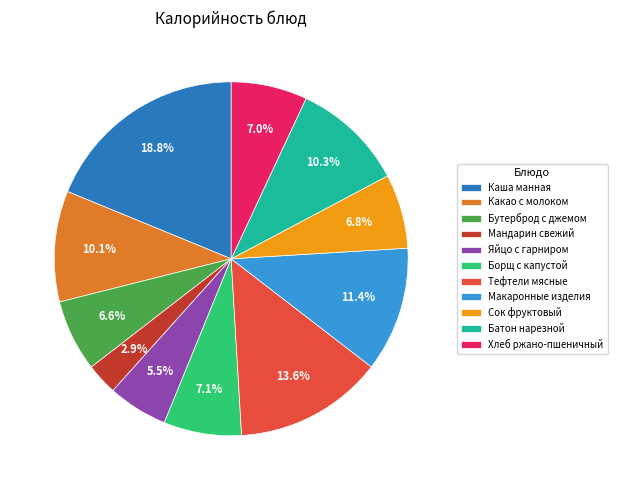

Is it true that Каша манная is 33% of the pie?

False